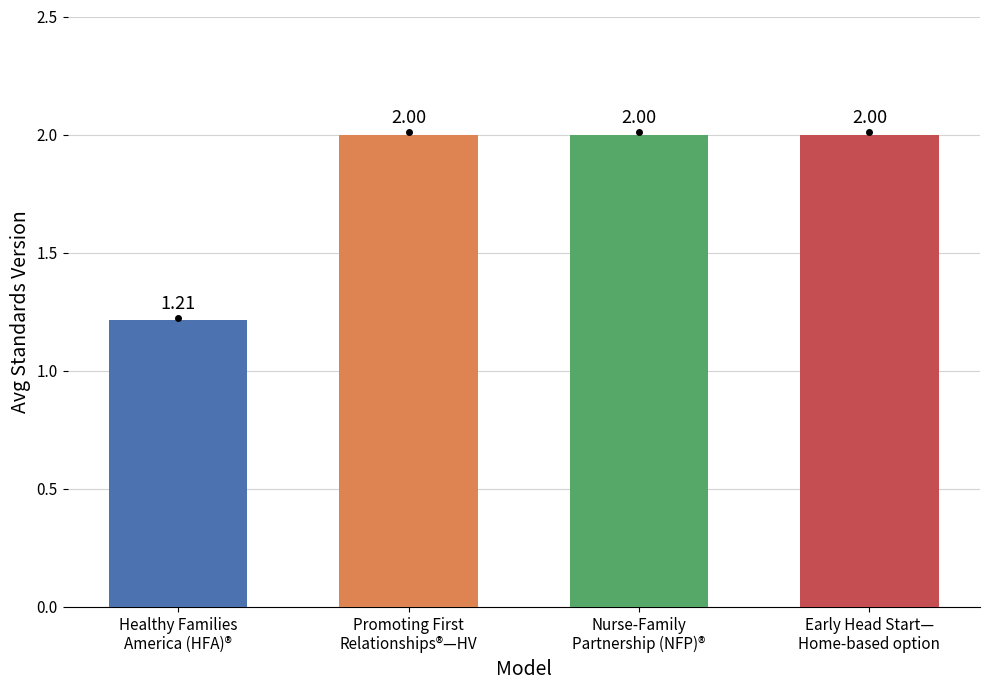

What is the difference between the maximum and minimum values?

0.8